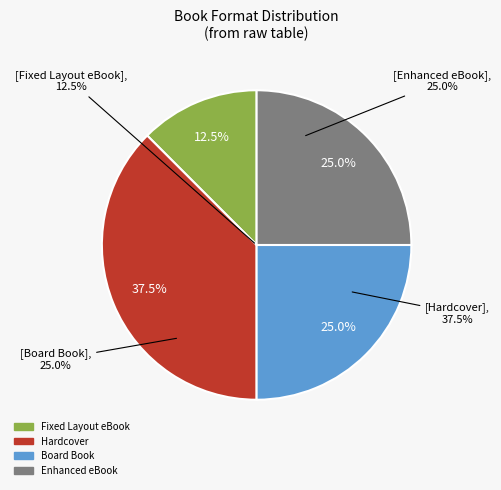

Do Fixed Layout eBook and Hardcover together represent more than half of the pie?

No